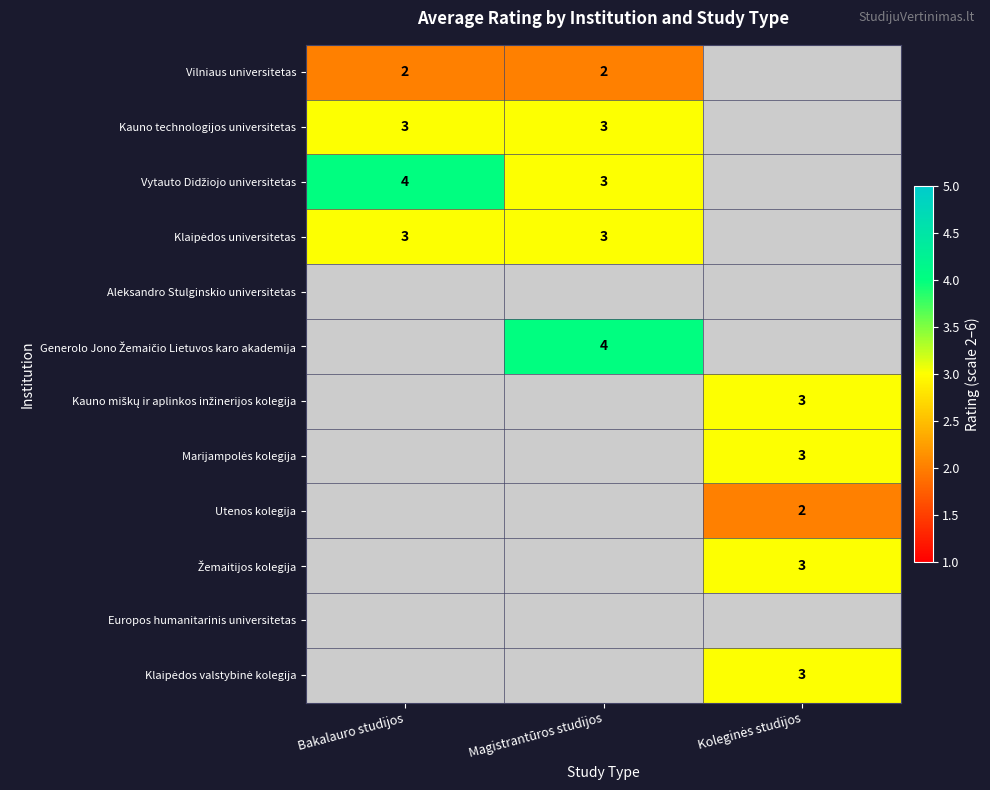

The Kauno technologijos universitetas series shows 2 at Bakalauro studijos. True or false?

False